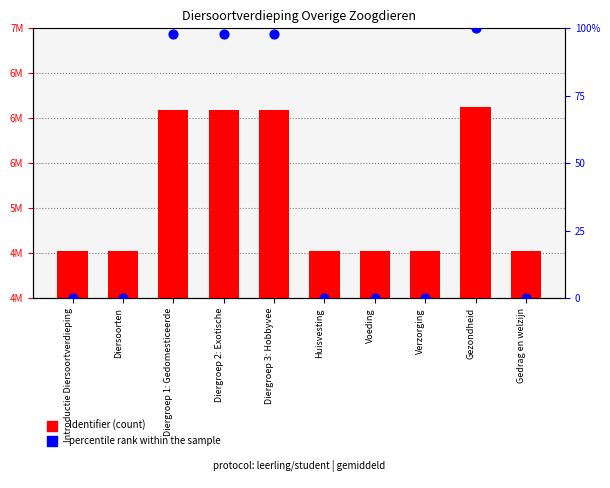

Which series reaches the minimum Y coordinate?

percentile rank within the sample